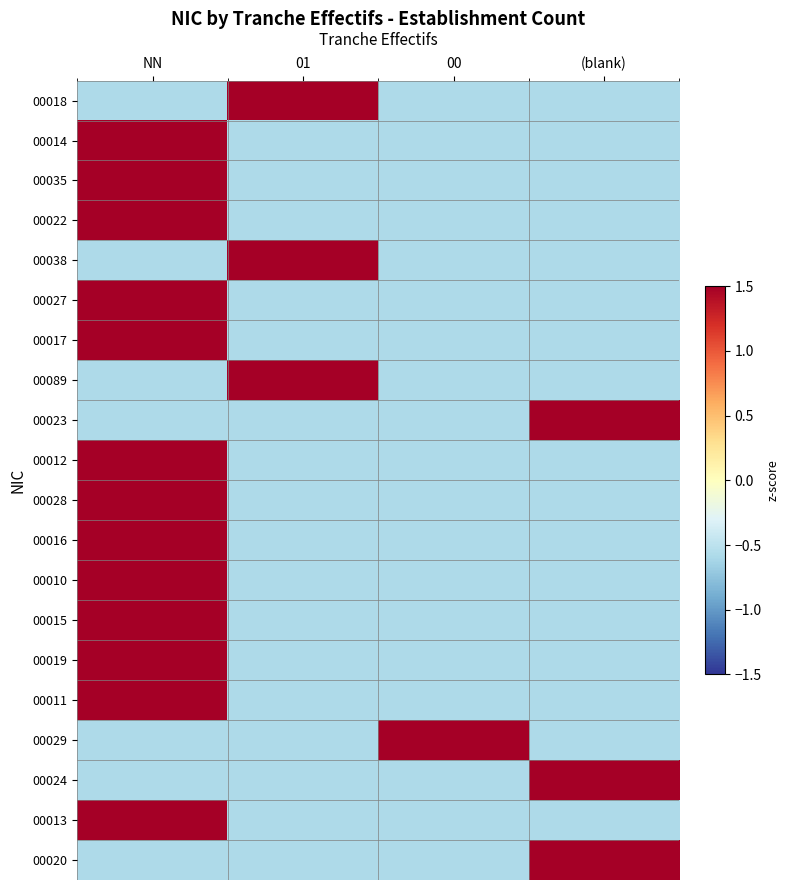

Reading left to right, transcribe all the data shown in this chart.

00018: NN=-0.6	01=1.7	00=-0.6	(blank)=-0.6
00014: NN=1.7	01=-0.6	00=-0.6	(blank)=-0.6
00035: NN=1.7	01=-0.6	00=-0.6	(blank)=-0.6
00022: NN=1.7	01=-0.6	00=-0.6	(blank)=-0.6
00038: NN=-0.6	01=1.7	00=-0.6	(blank)=-0.6
00027: NN=1.7	01=-0.6	00=-0.6	(blank)=-0.6
00017: NN=1.7	01=-0.6	00=-0.6	(blank)=-0.6
00089: NN=-0.6	01=1.7	00=-0.6	(blank)=-0.6
00023: NN=-0.6	01=-0.6	00=-0.6	(blank)=1.7
00012: NN=1.7	01=-0.6	00=-0.6	(blank)=-0.6
00028: NN=1.7	01=-0.6	00=-0.6	(blank)=-0.6
00016: NN=1.7	01=-0.6	00=-0.6	(blank)=-0.6
00010: NN=1.7	01=-0.6	00=-0.6	(blank)=-0.6
00015: NN=1.7	01=-0.6	00=-0.6	(blank)=-0.6
00019: NN=1.7	01=-0.6	00=-0.6	(blank)=-0.6
00011: NN=1.7	01=-0.6	00=-0.6	(blank)=-0.6
00029: NN=-0.6	01=-0.6	00=1.7	(blank)=-0.6
00024: NN=-0.6	01=-0.6	00=-0.6	(blank)=1.7
00013: NN=1.7	01=-0.6	00=-0.6	(blank)=-0.6
00020: NN=-0.6	01=-0.6	00=-0.6	(blank)=1.7